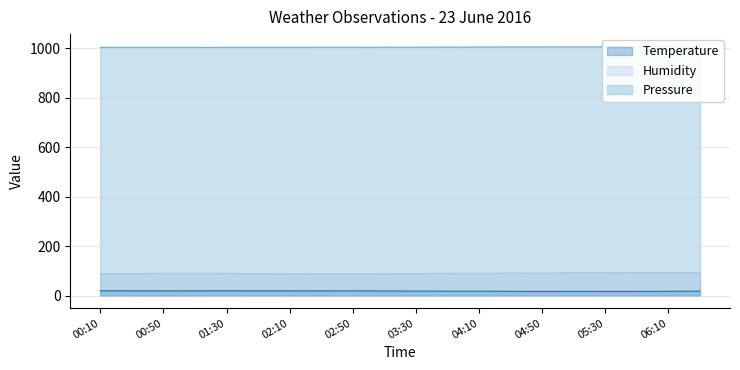

True or false: Humidity (line) and Pressure (line) cross at least once.

False